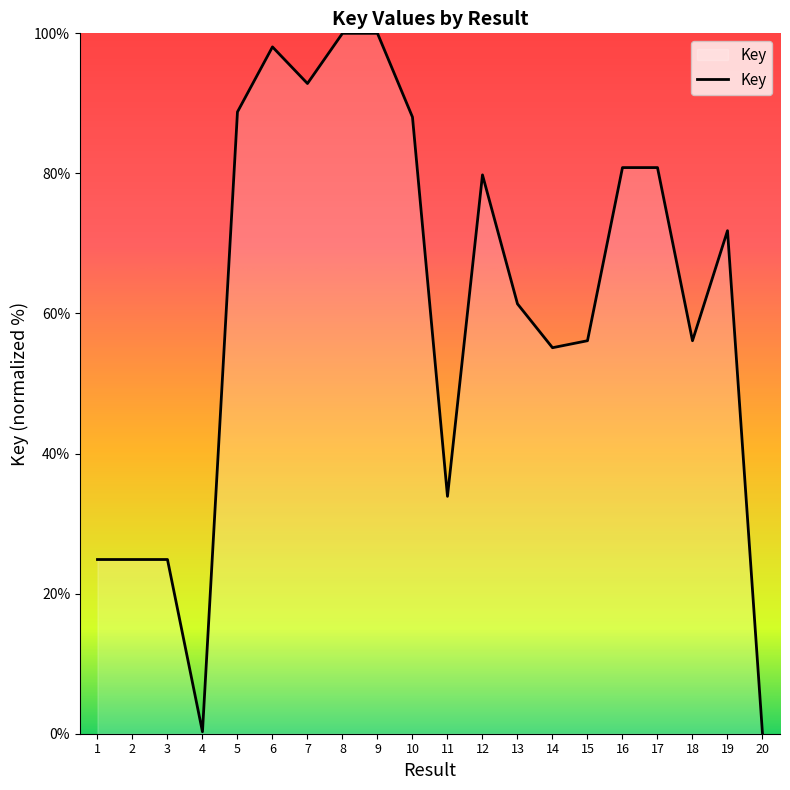

Approximately how many times larger is the value at 9 compared to 15?

1.8